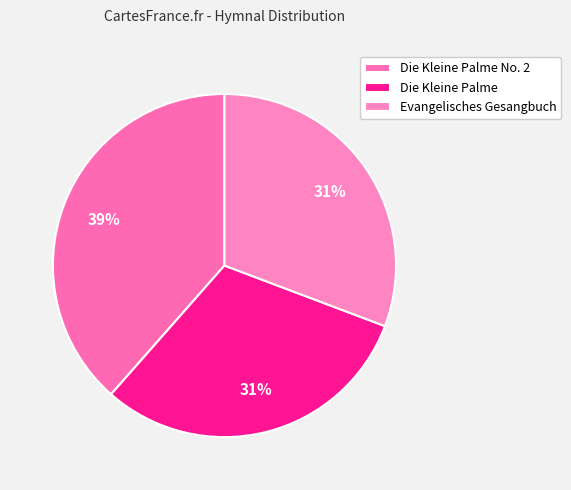

What percentage is the Die Kleine Palme No. 2 slice, to the nearest percent?

39%